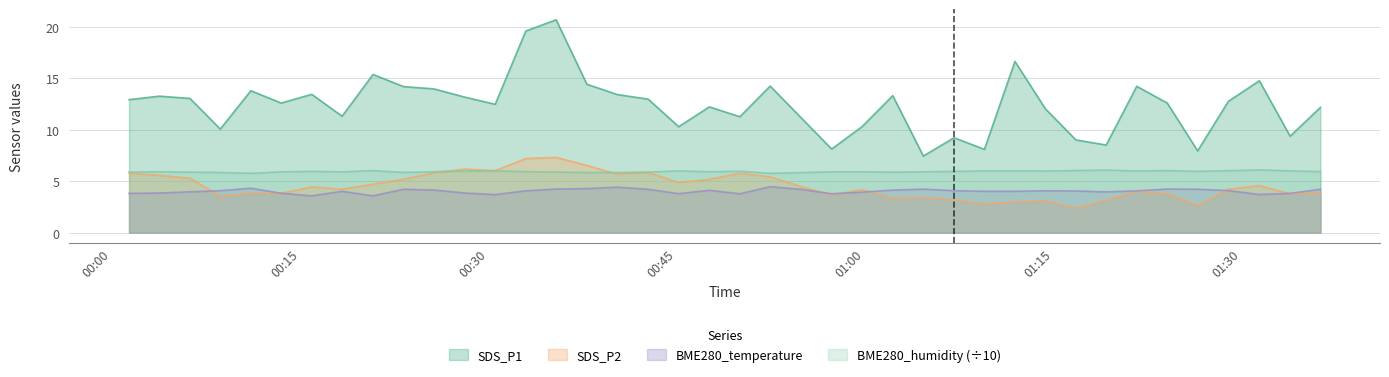

True or false: SDS_P1 and SDS_P2 intersect in this chart.

False